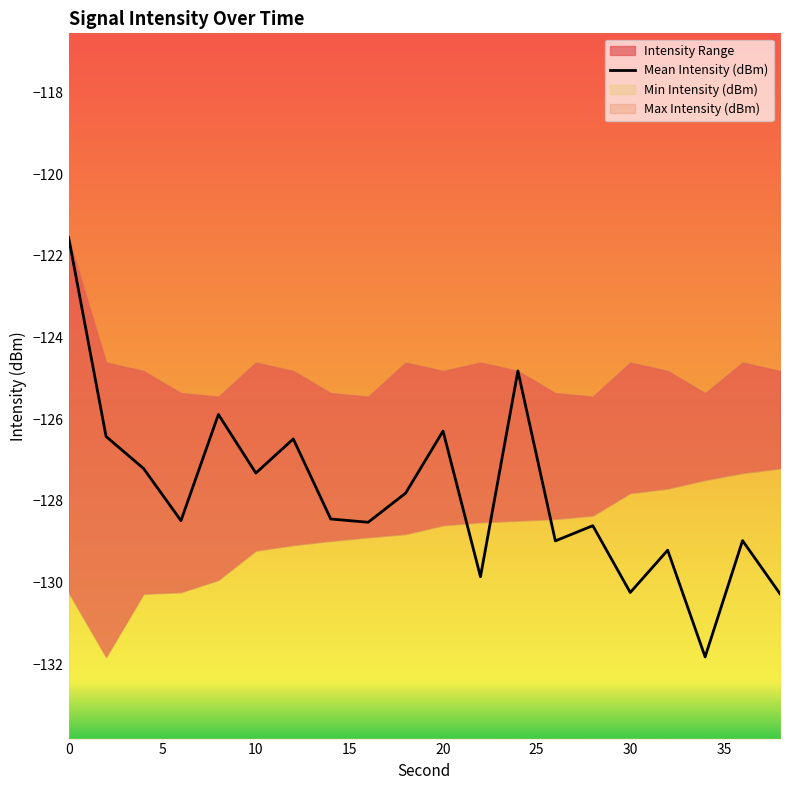

Reading left to right, extract all data points from this chart.

-121.6	-126.4	-127.2	-128.5	-125.9	-127.3	-126.5	-128.4	-128.5	-127.8	-126.3	-129.9	-124.8	-129.0	-128.6	-130.2	-129.2	-131.8	-129.0	-130.3